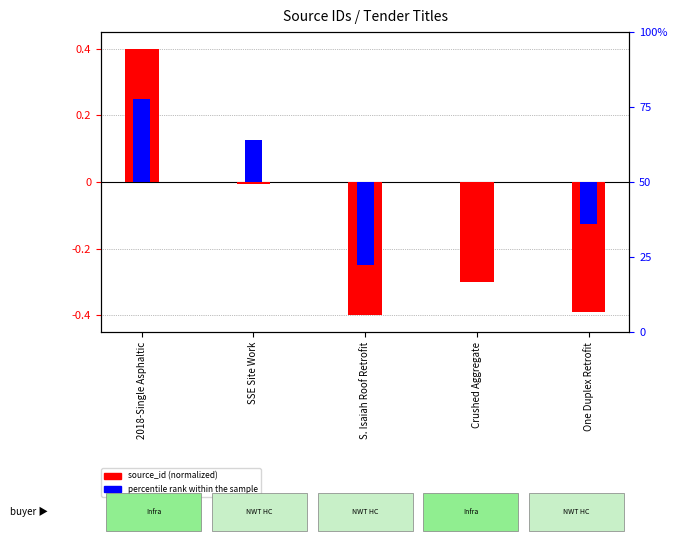

What is the approximate value of percentile rank within sample at 2018-Single Asphaltic?

0.2